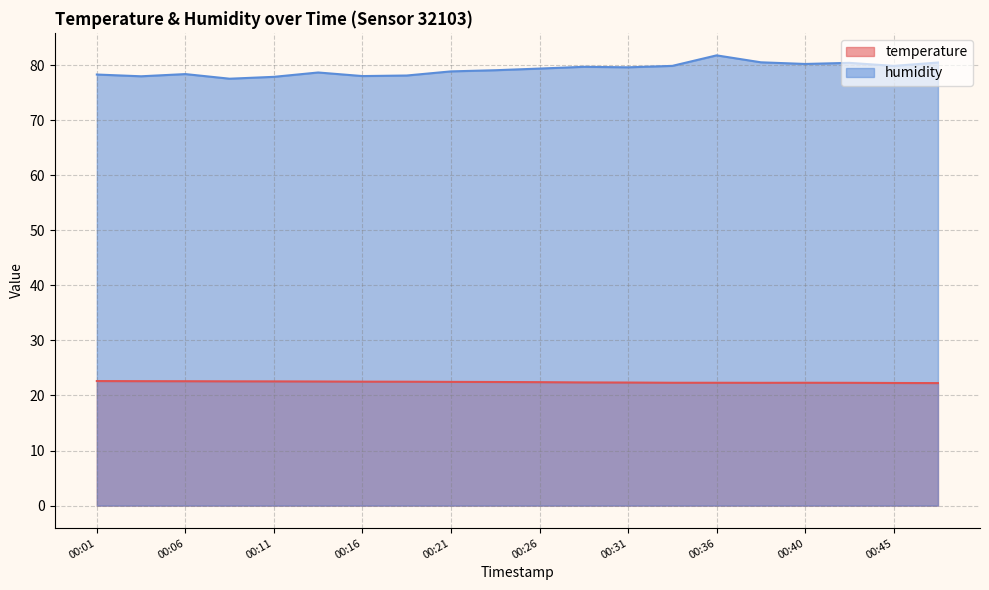

Reading left to right, transcribe all the data shown in this chart.

temperature: 22.6	22.6	22.6	22.6	22.6	22.5	22.5	22.5	22.5	22.4	22.4	22.4	22.4	22.3	22.3	22.3	22.3	22.3	22.3	22.2
humidity: 78.3	78.0	78.4	77.5	77.9	78.7	78.0	78.1	78.9	79.1	79.4	79.7	79.6	79.9	81.8	80.5	80.2	80.4	79.9	80.5